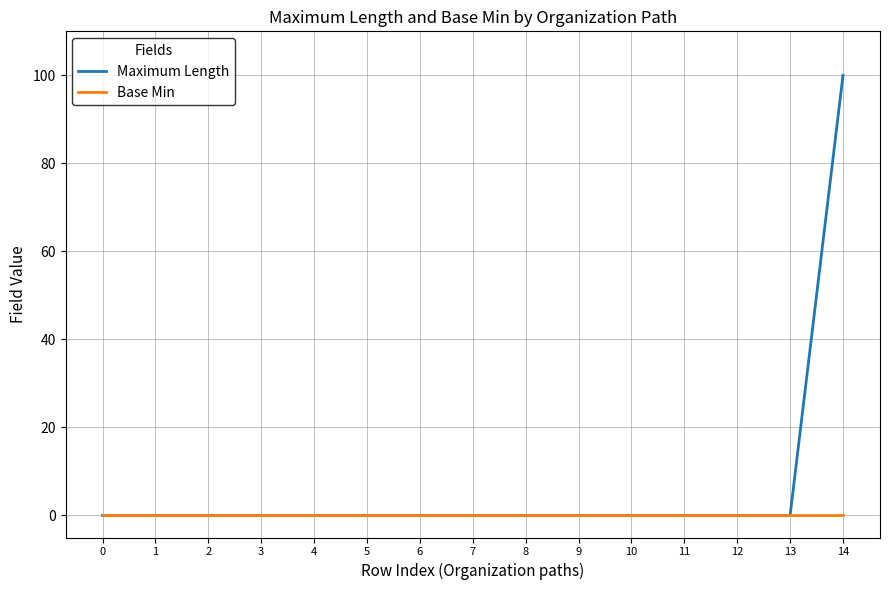

What is the maximum value shown in the chart?

100